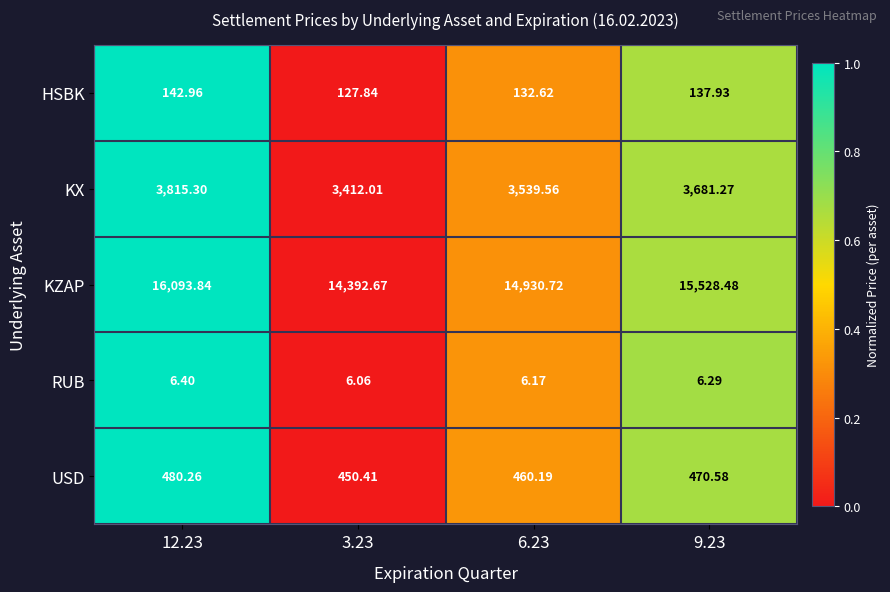

Rank the series at 3.23 from lowest to highest value.

RUB, HSBK, USD, KX, KZAP